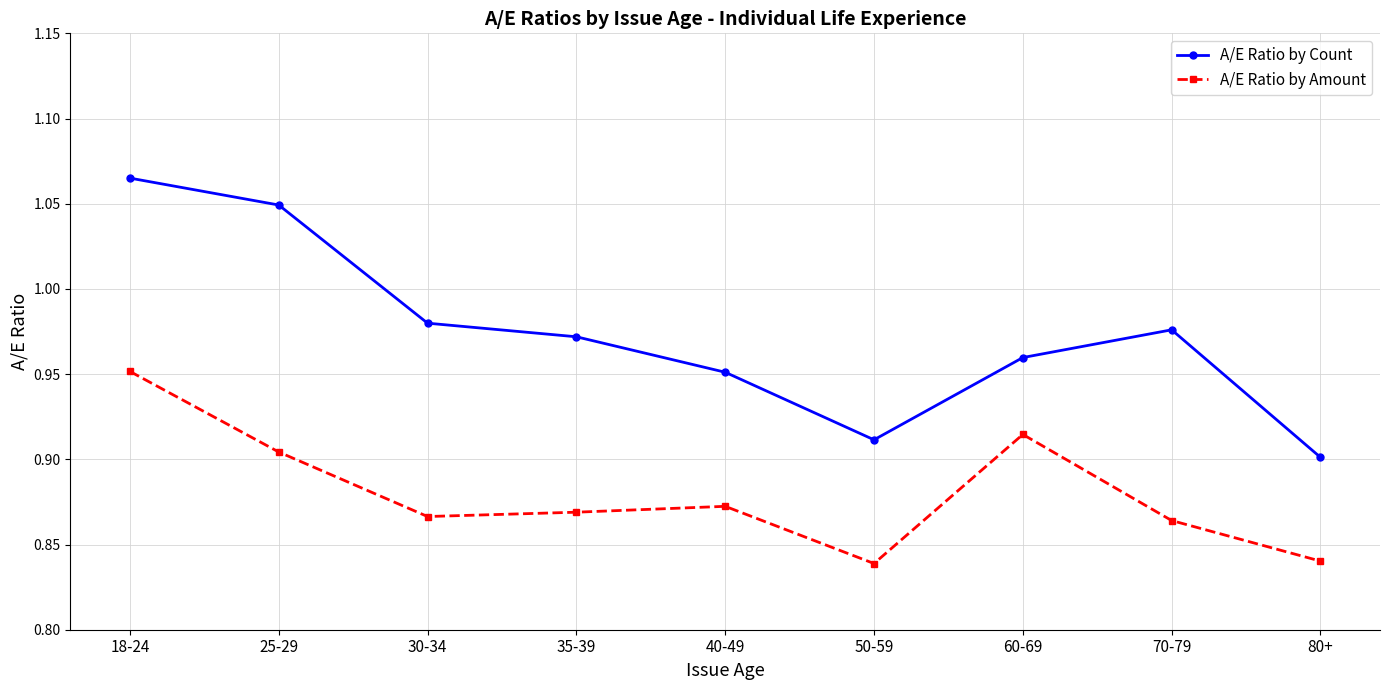

How many A/E Ratio by Count values are between 0 and 1?

7